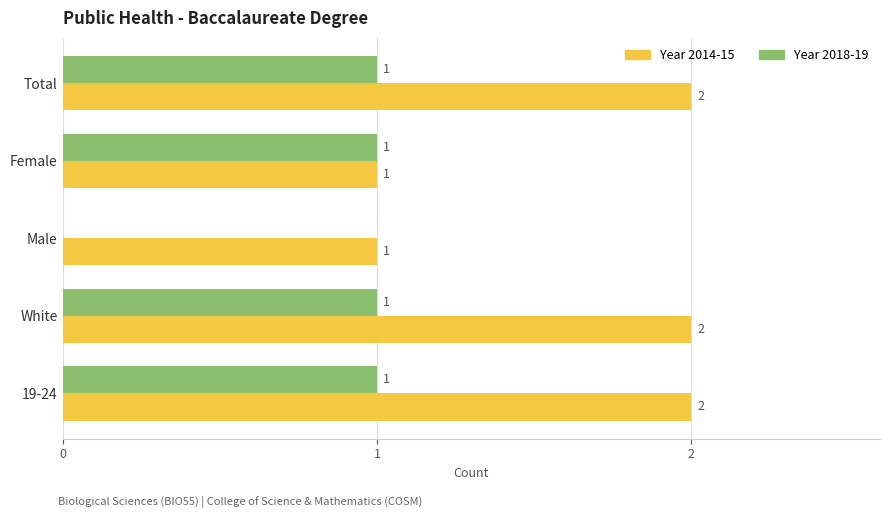

What is the total value across all series at Total?

3